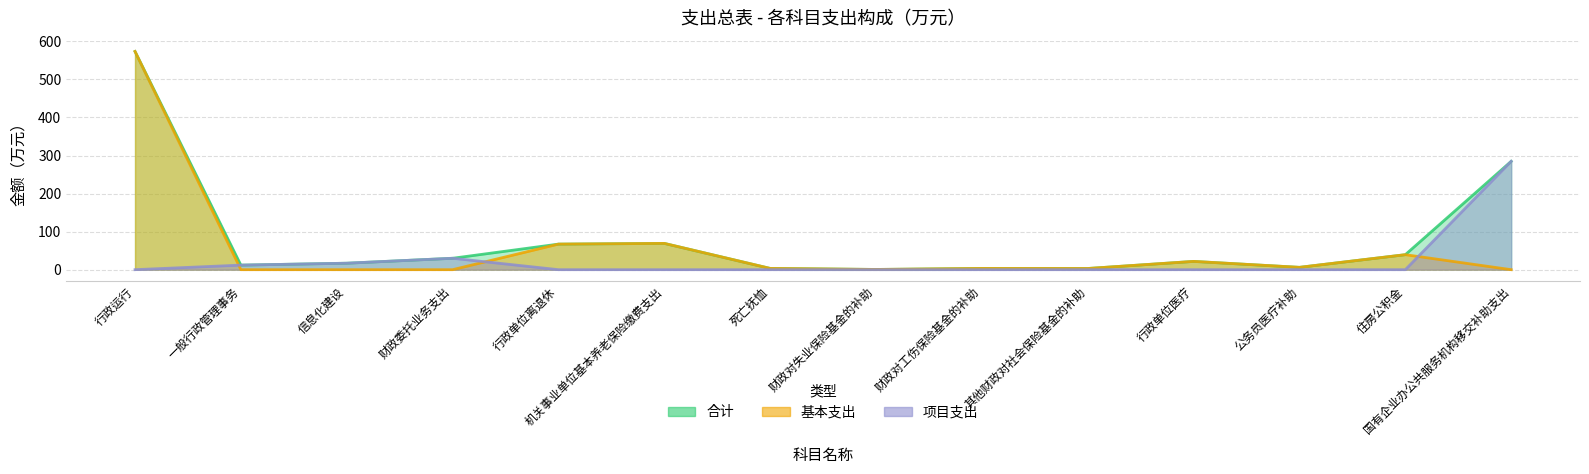

Is it true that 项目支出 equals 95.9 at 死亡抚恤?

False